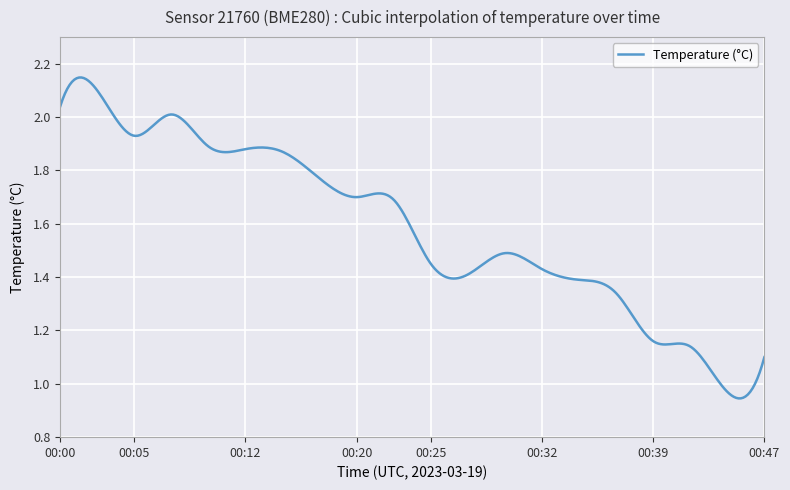

How many lines are shown in the chart?

1